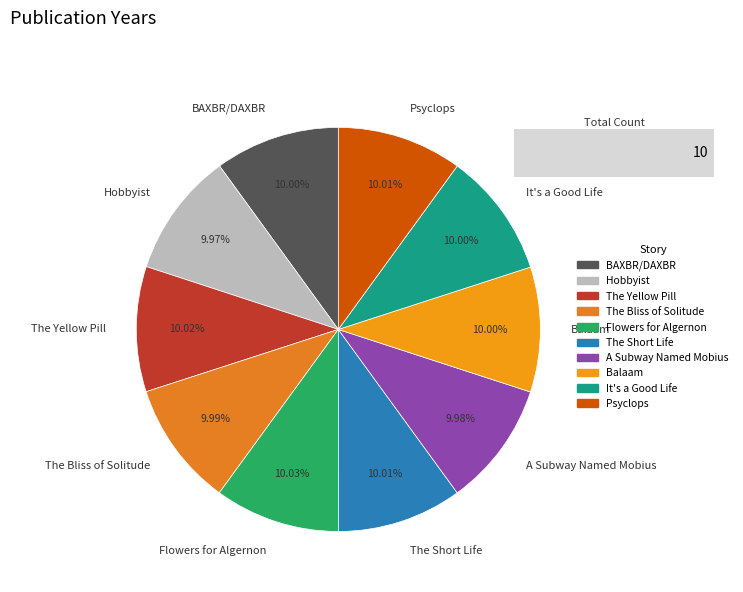

Is there a majority slice in this chart?

No